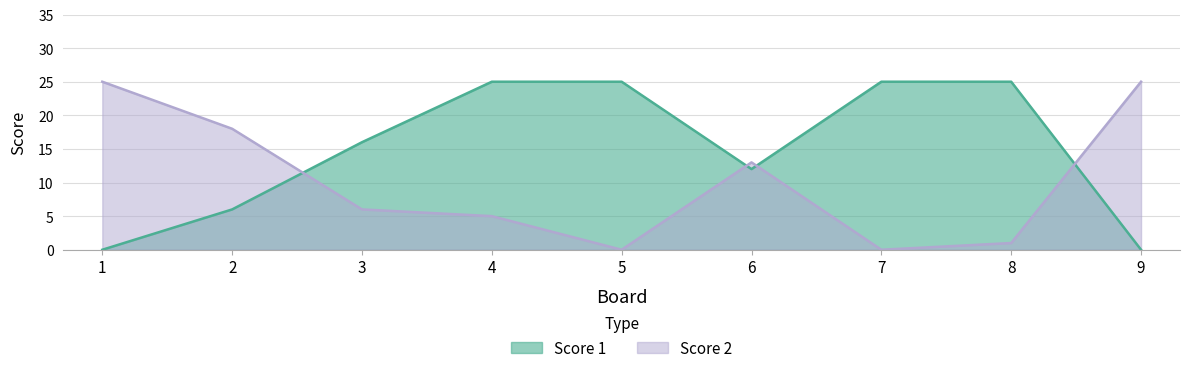

What is the sum of the Score 2 values at 1 and 7?

25